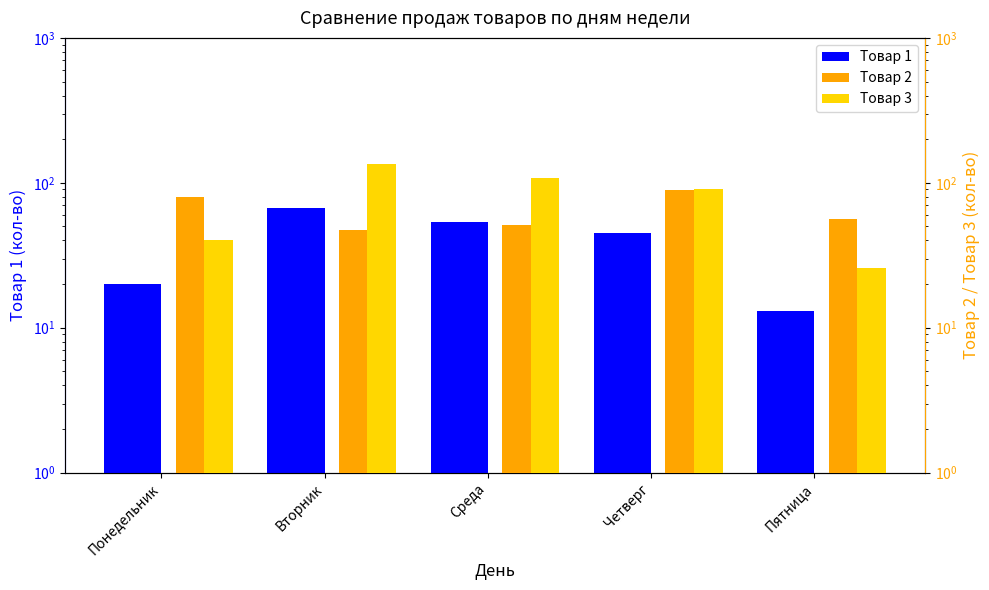

Reading left to right, list all the values displayed in this chart.

Товар 1: 20	67	54	45	13
Товар 2: 80	47	51	89	56
Товар 3: 40	134	108	90	26